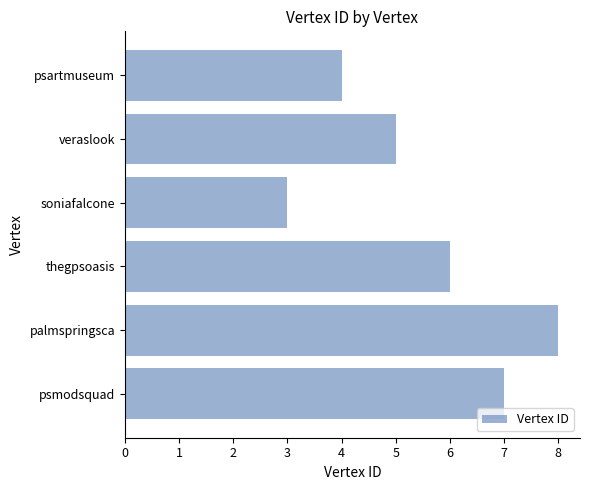

The chart shows a value of 8 at palmspringsca. True or false?

True